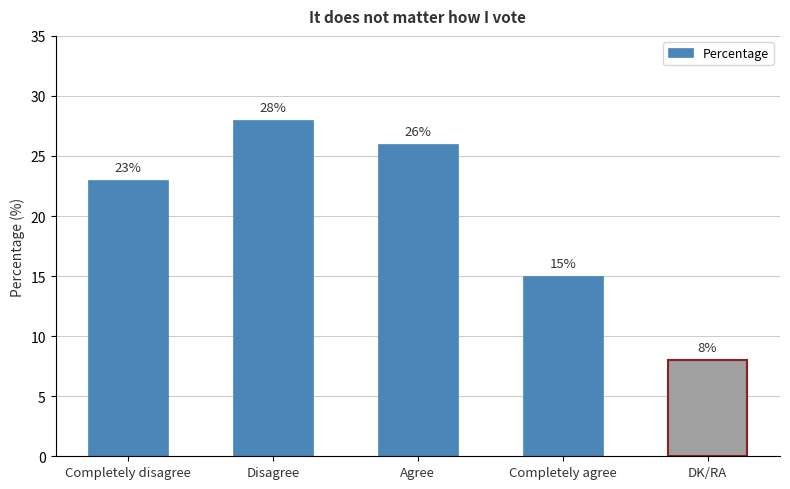

Read the value at Completely disagree, to the nearest 10.

20